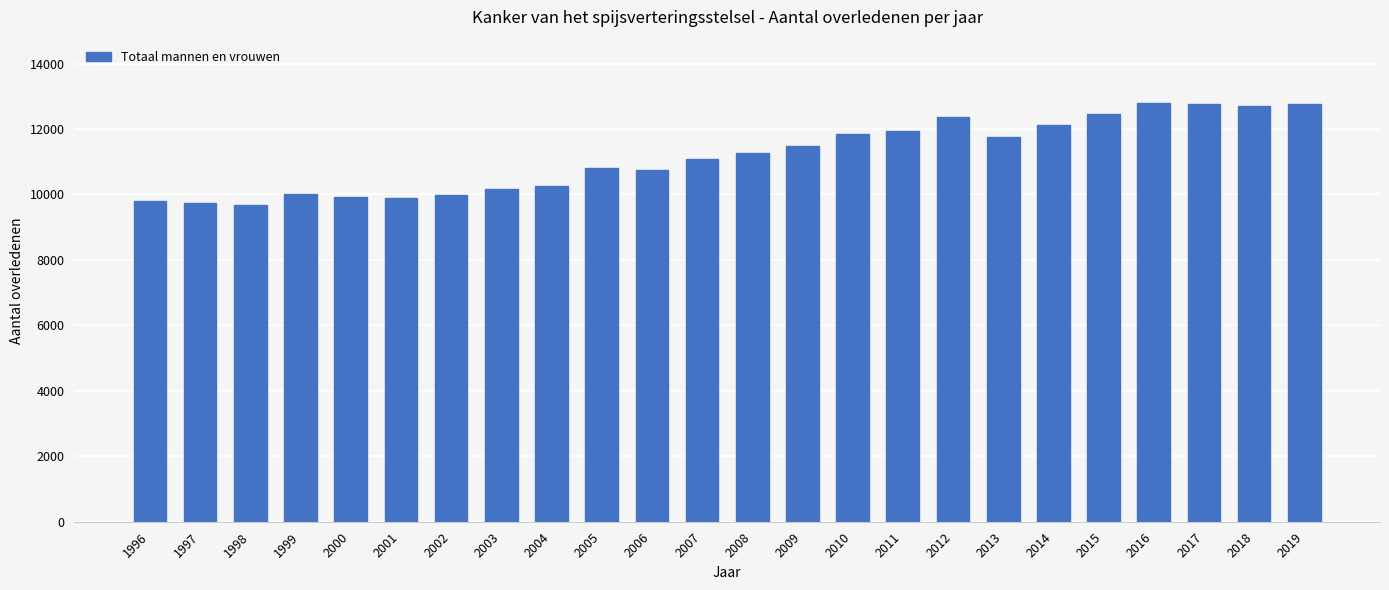

What is the sum of all values?

268380